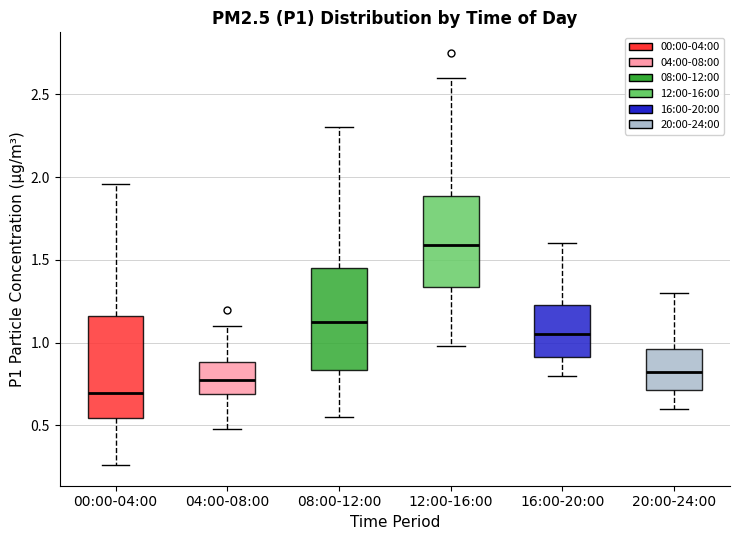

Which box's median line is the lowest?

00:00-04:00